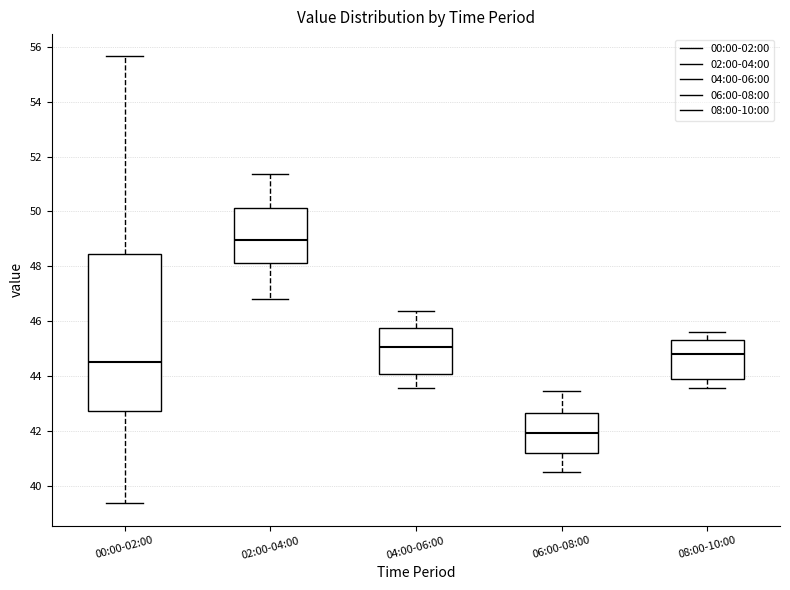

Reading left to right, read every box against the y-axis: the position of its median line, the range the box covers, and the ends of its whiskers. The values are not printed on the chart, so give them approximately, as read against the axis.

00:00-02:00: median 44.6, box 42.8 to 48.4, whiskers 39.4 to 55.6
02:00-04:00: median 49.0, box 48.2 to 50.2, whiskers 46.8 to 51.4
04:00-06:00: median 45.0, box 44.0 to 45.8, whiskers 43.6 to 46.4
06:00-08:00: median 42.0, box 41.2 to 42.6, whiskers 40.6 to 43.4
08:00-10:00: median 44.8, box 43.8 to 45.4, whiskers 43.6 to 45.6